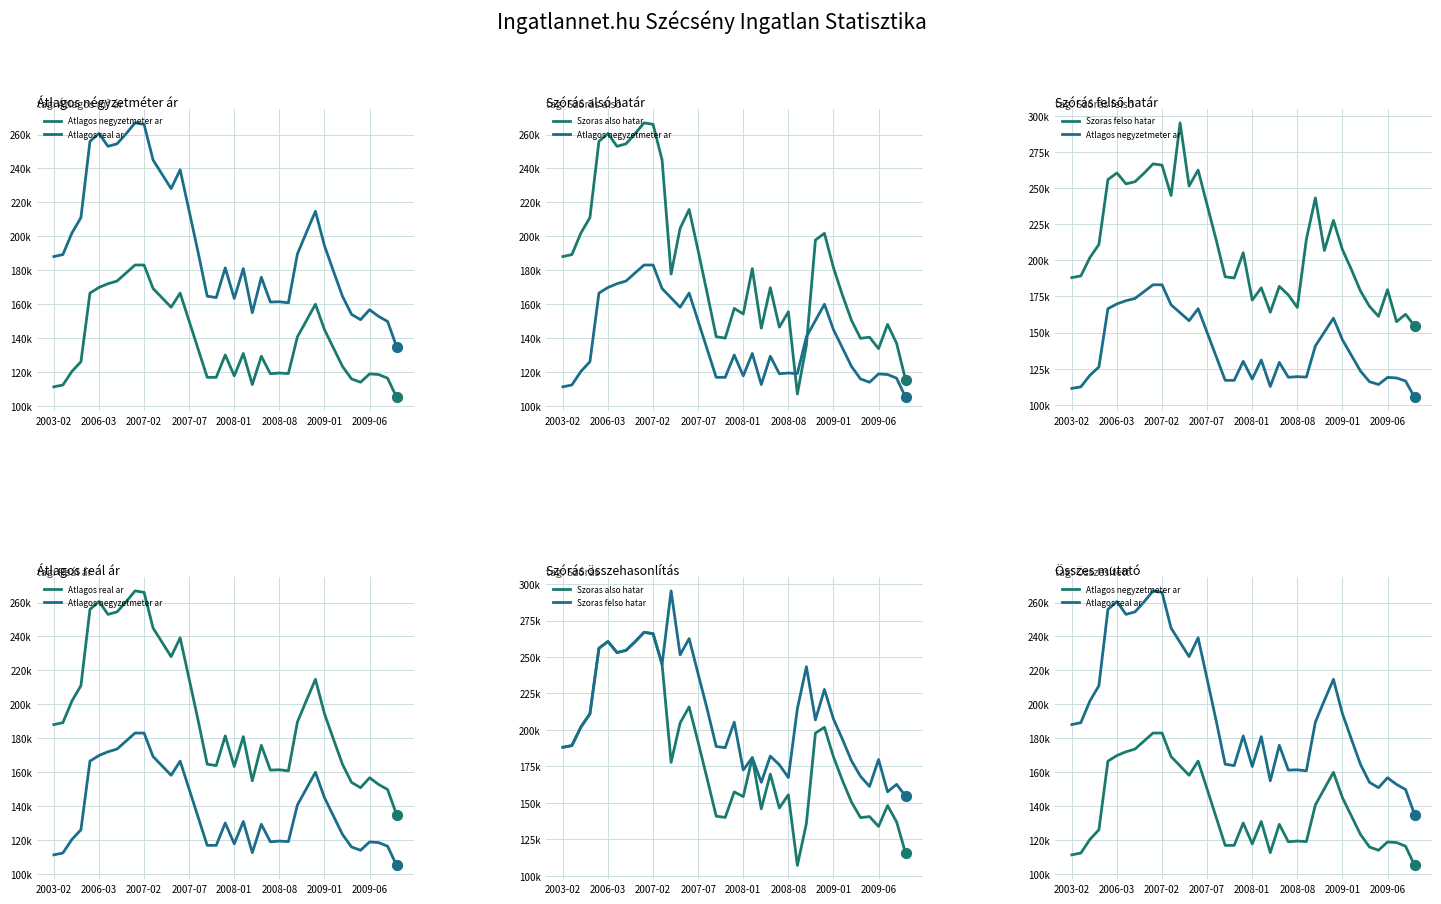

What are all the series names shown in the legend?

Atlagos negyzetmeter ar, Szoras also hatar, Szoras felso hatar, Atlagos real ar